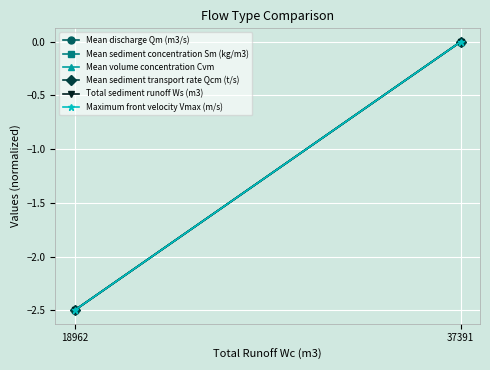

Which series has the widest spread of values?

Mean discharge Qm (m3/s)